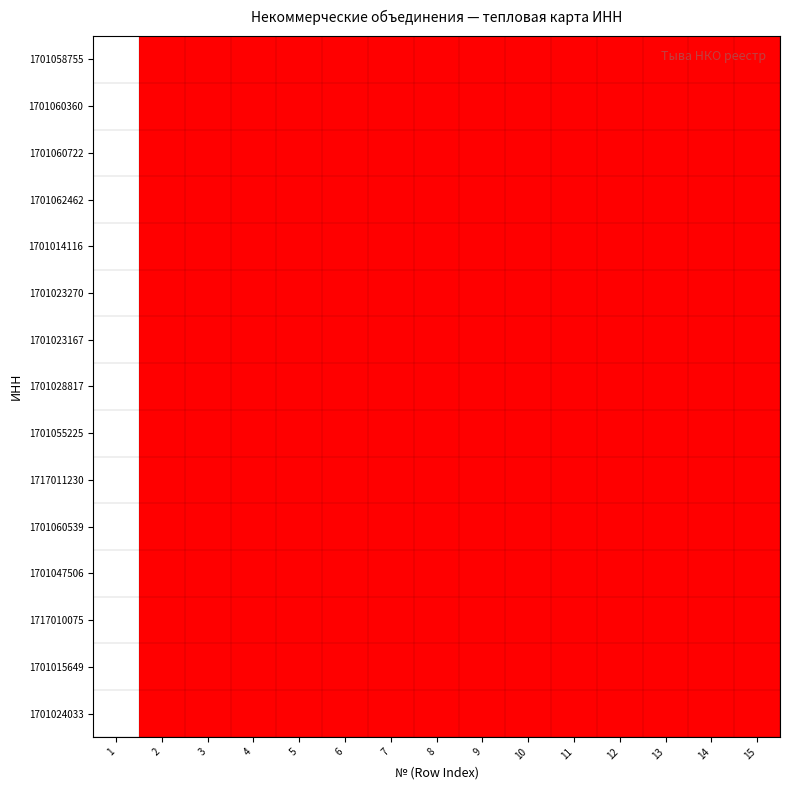

The value of 1701024033 at 8 is 3.3. True or false?

False